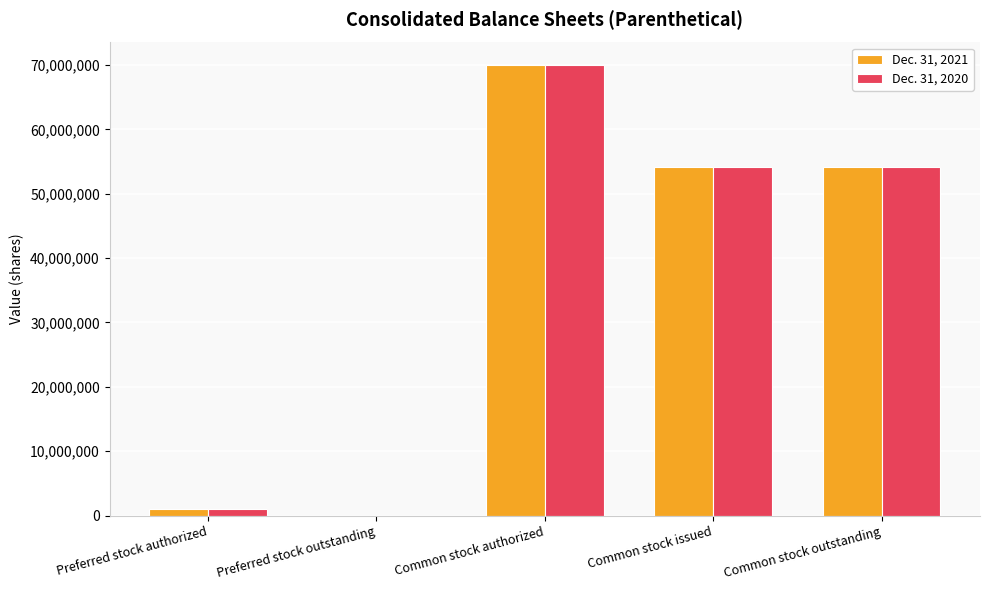

At which category is the sum across all series the highest?

Common stock authorized